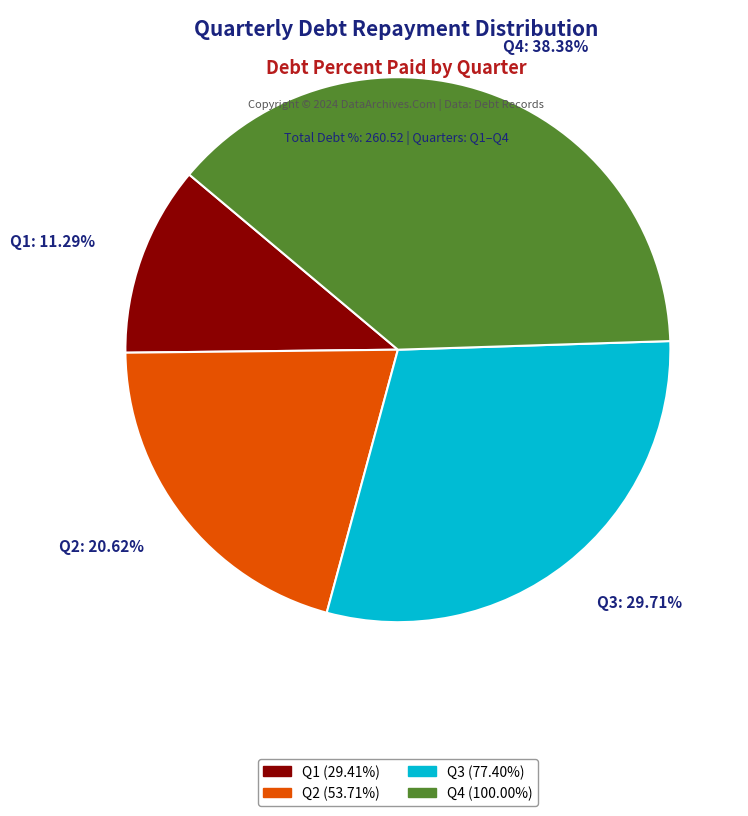

What percentage is the Q4 slice, to the nearest percent?

38%